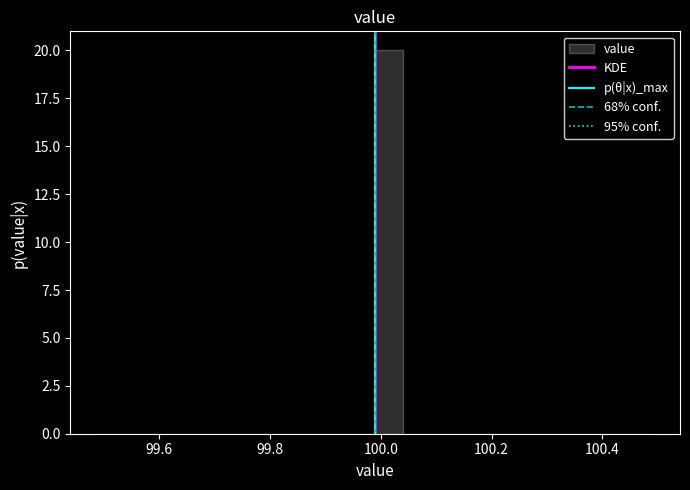

Read against the x-axis, roughly where is the centre of the tallest bar?

100.02